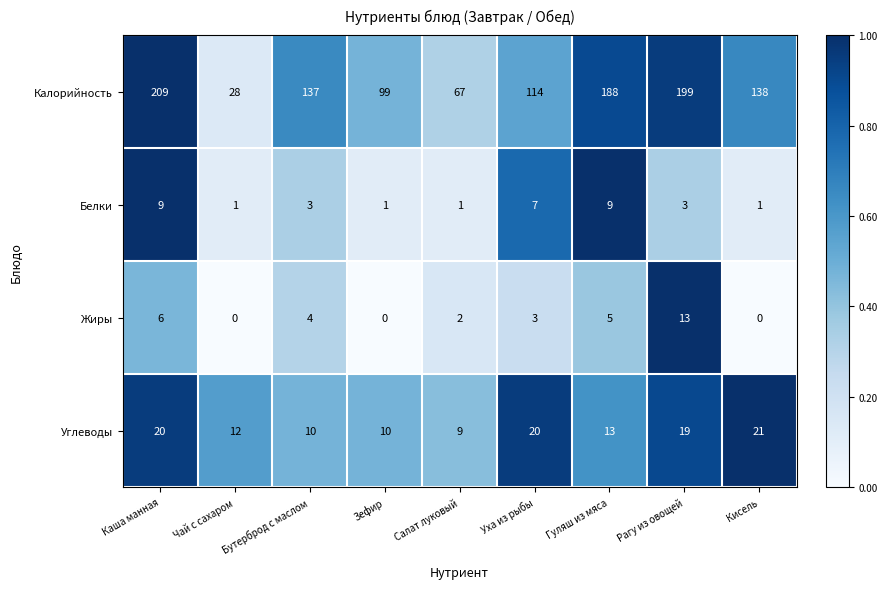

What is the spread (max minus min) of values at Бутерброд с маслом?

134